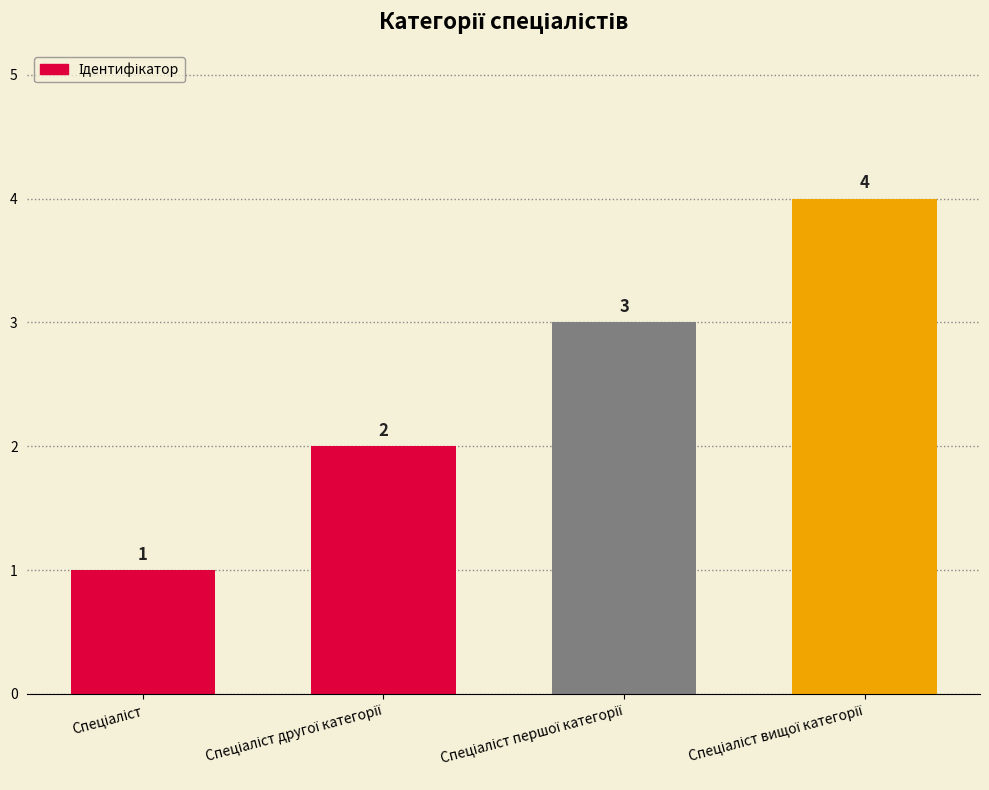

Are the bars horizontal?

No